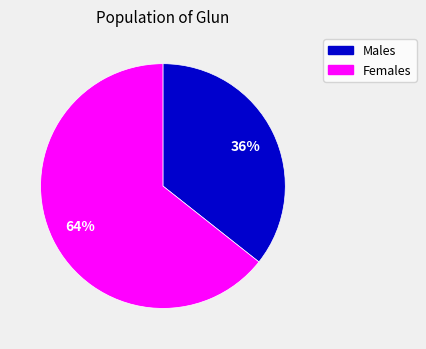

To the nearest percent, what is the average slice percentage?

50%